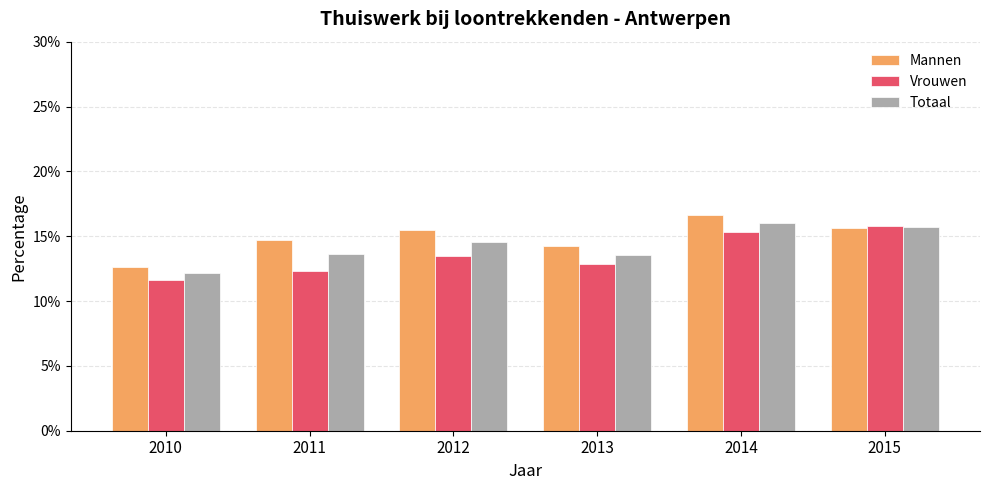

What is the average value of the Mannen series?

0.1